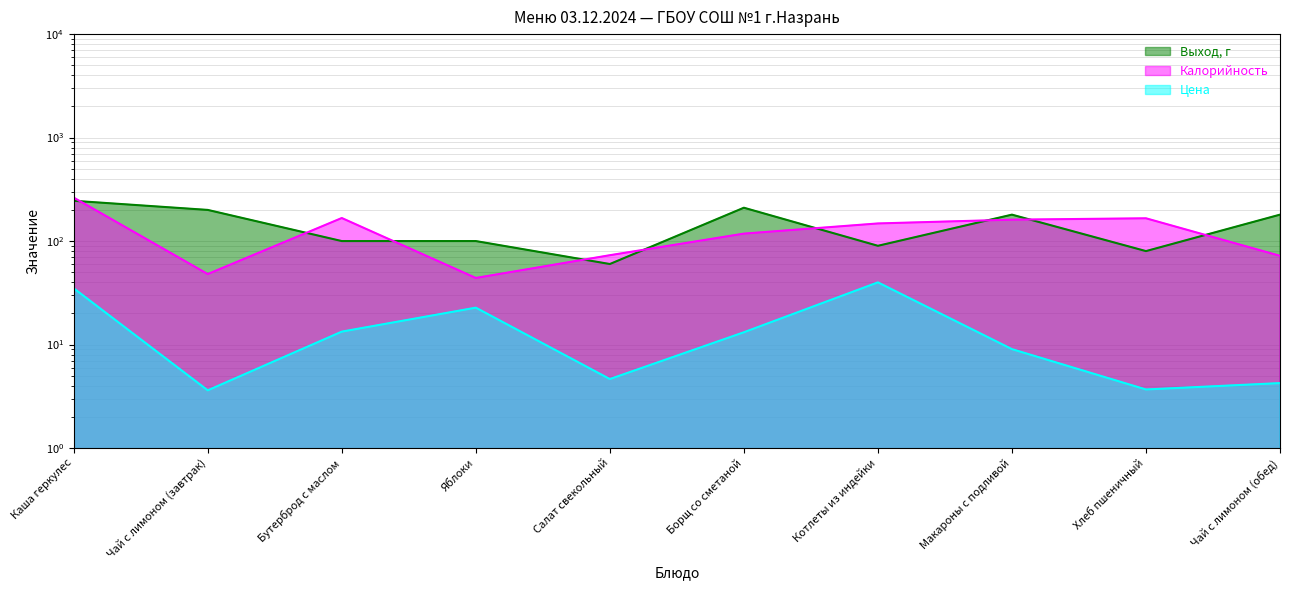

At which label is Калорийность closest to 153?

Котлеты из индейки